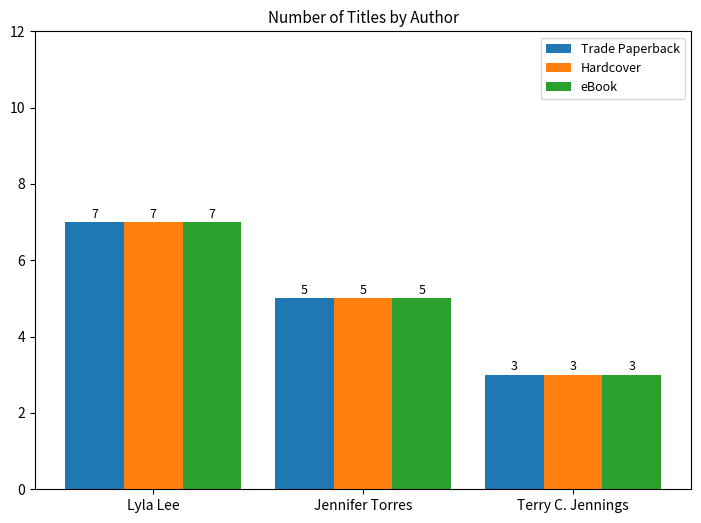

Count the number of categories in the chart.

3